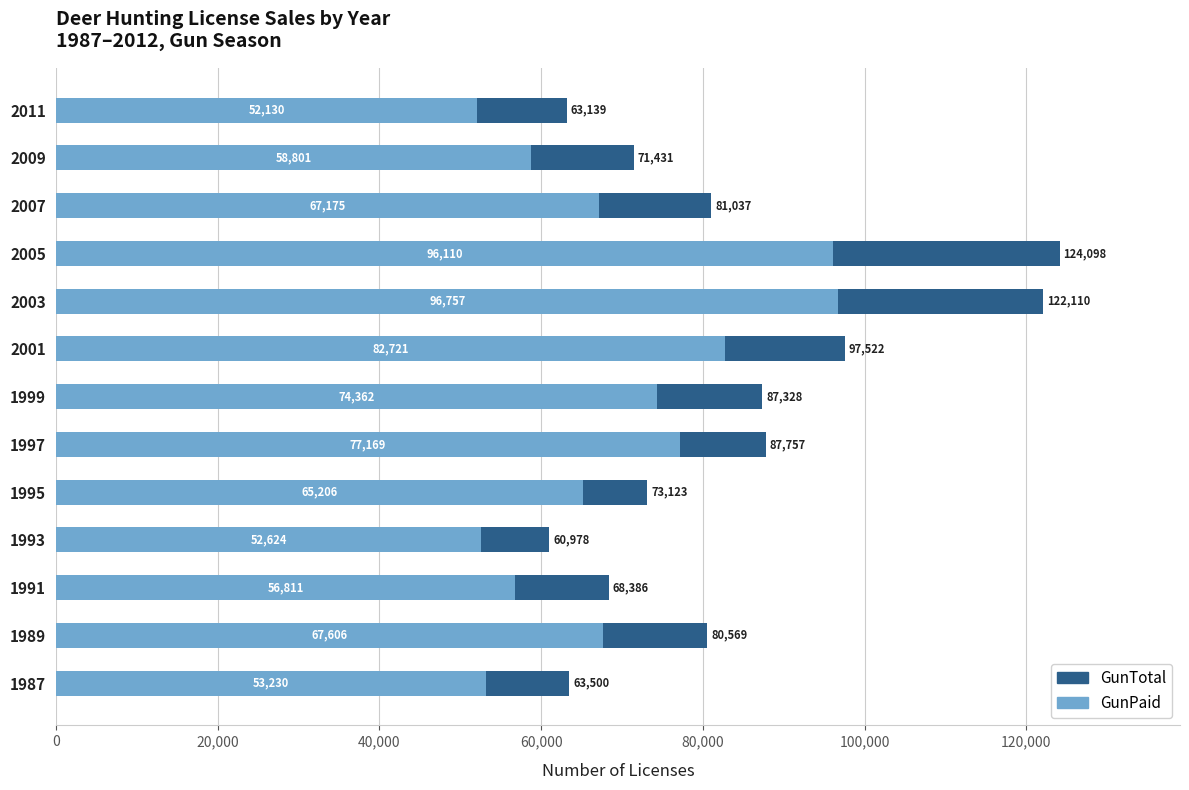

What is the difference between the second highest and second lowest values in the GunPaid series?

43486